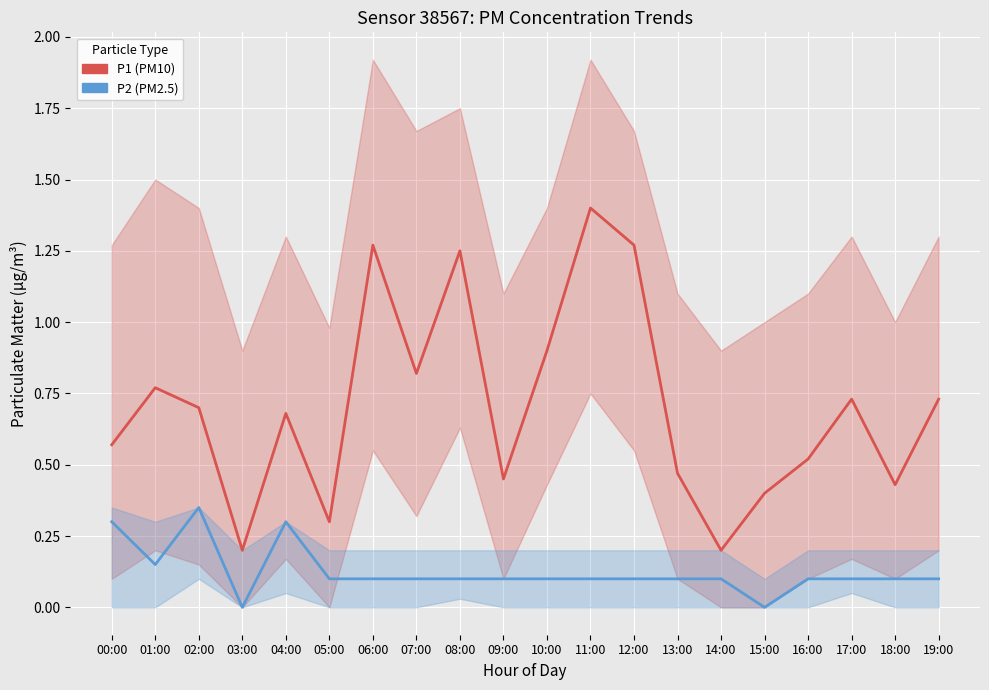

True or false: P1 and P2 intersect in this chart.

False